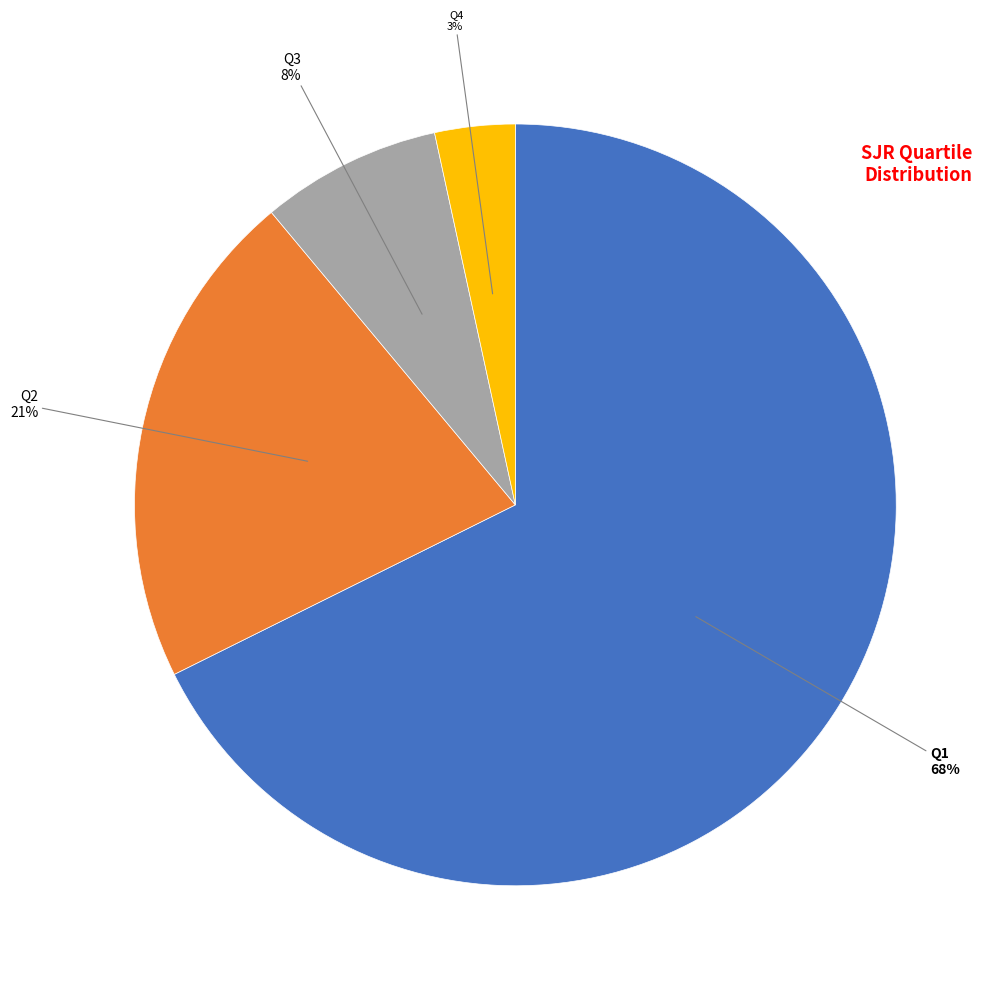

To the nearest percent, what is the average slice percentage?

25%